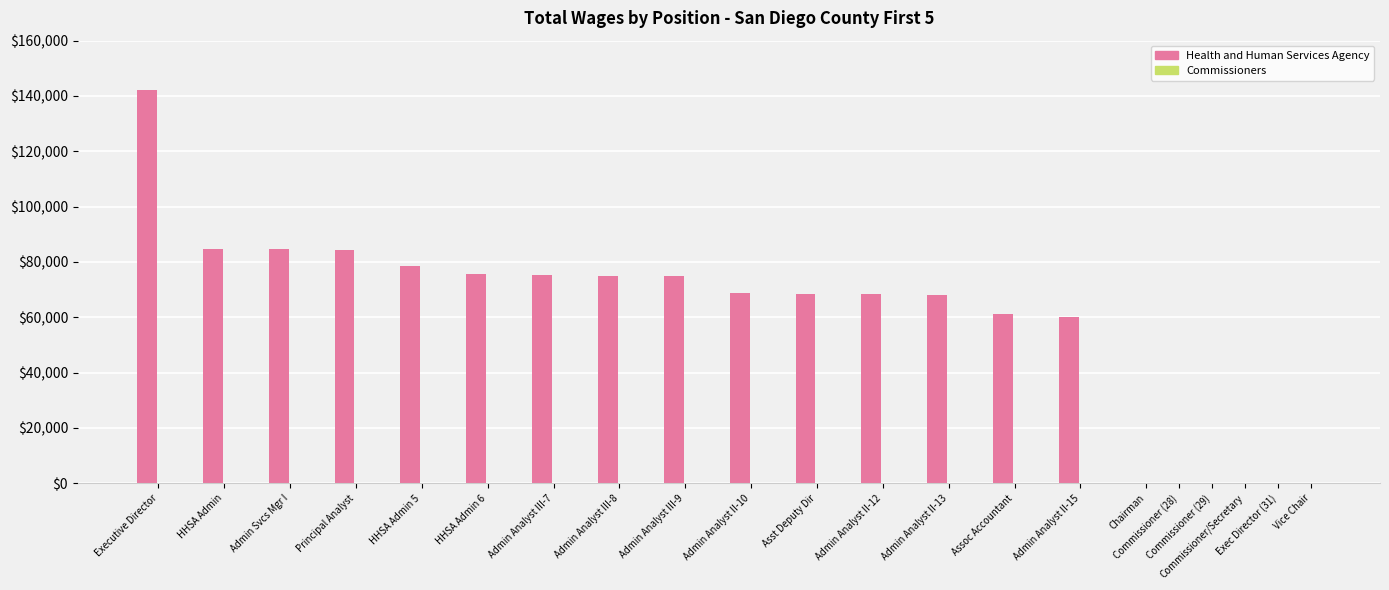

What is the difference between the second highest and second lowest values?

23376